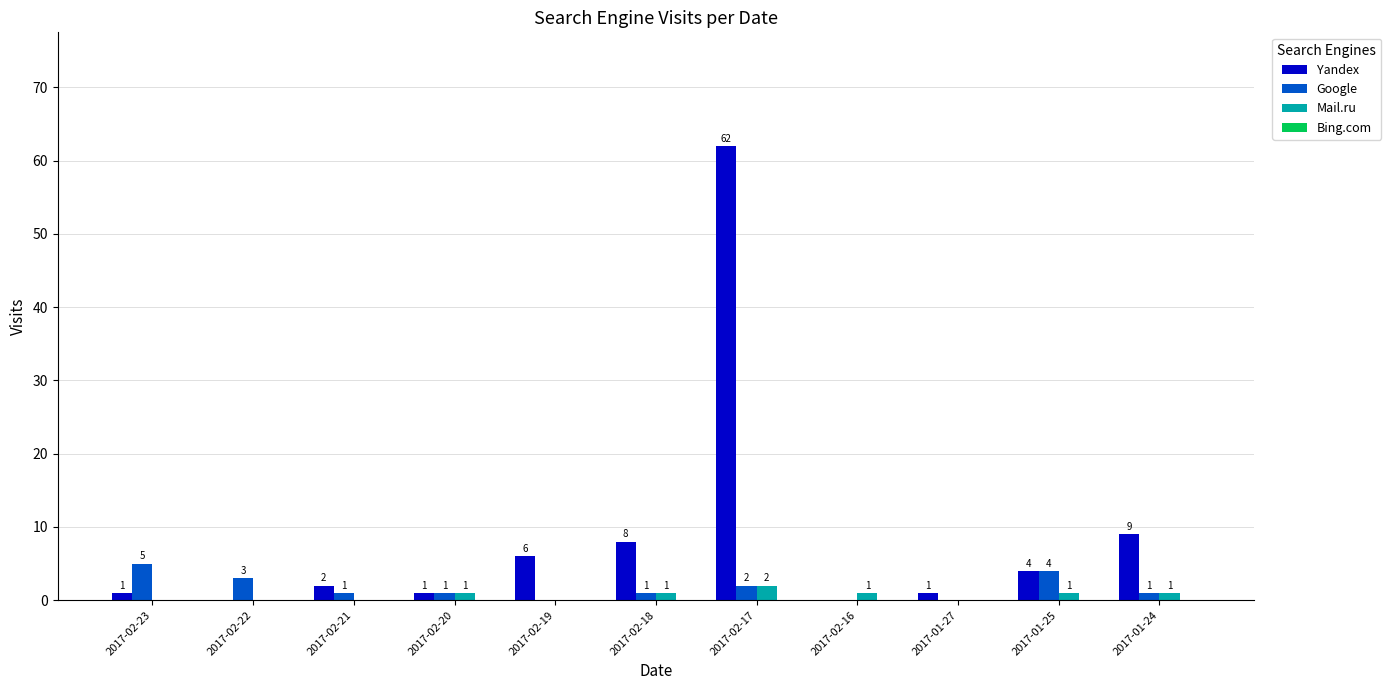

Which series changed the most between 2017-02-23 and 2017-01-25?

Yandex